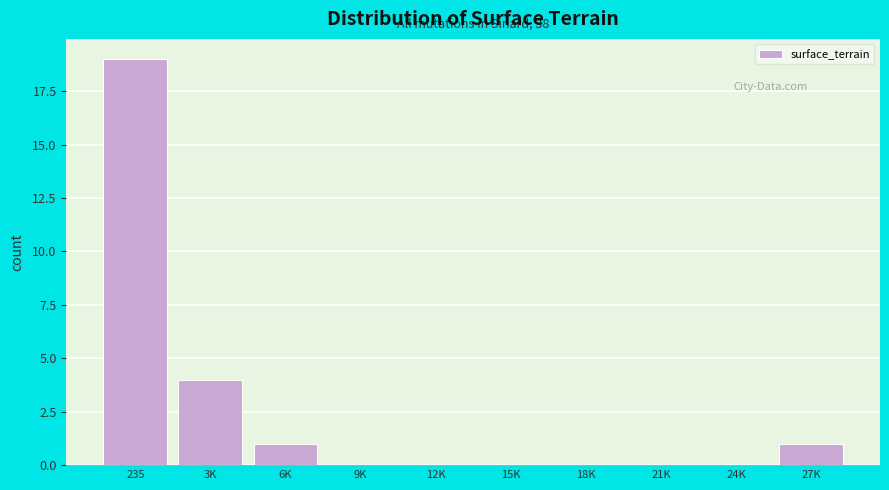

Reading left to right, list all the values displayed in this chart.

235=19	3K=4	6K=1	9K=0	12K=0	15K=0	18K=0	21K=0	24K=0	27K=1